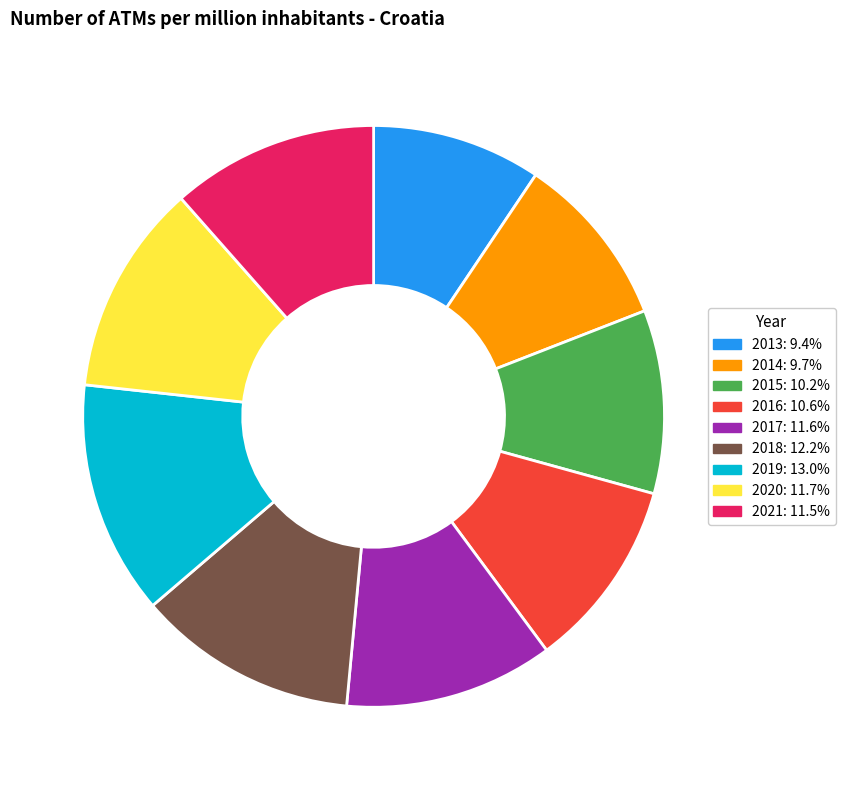

Is it true that 2016 is 11% of the pie?

True